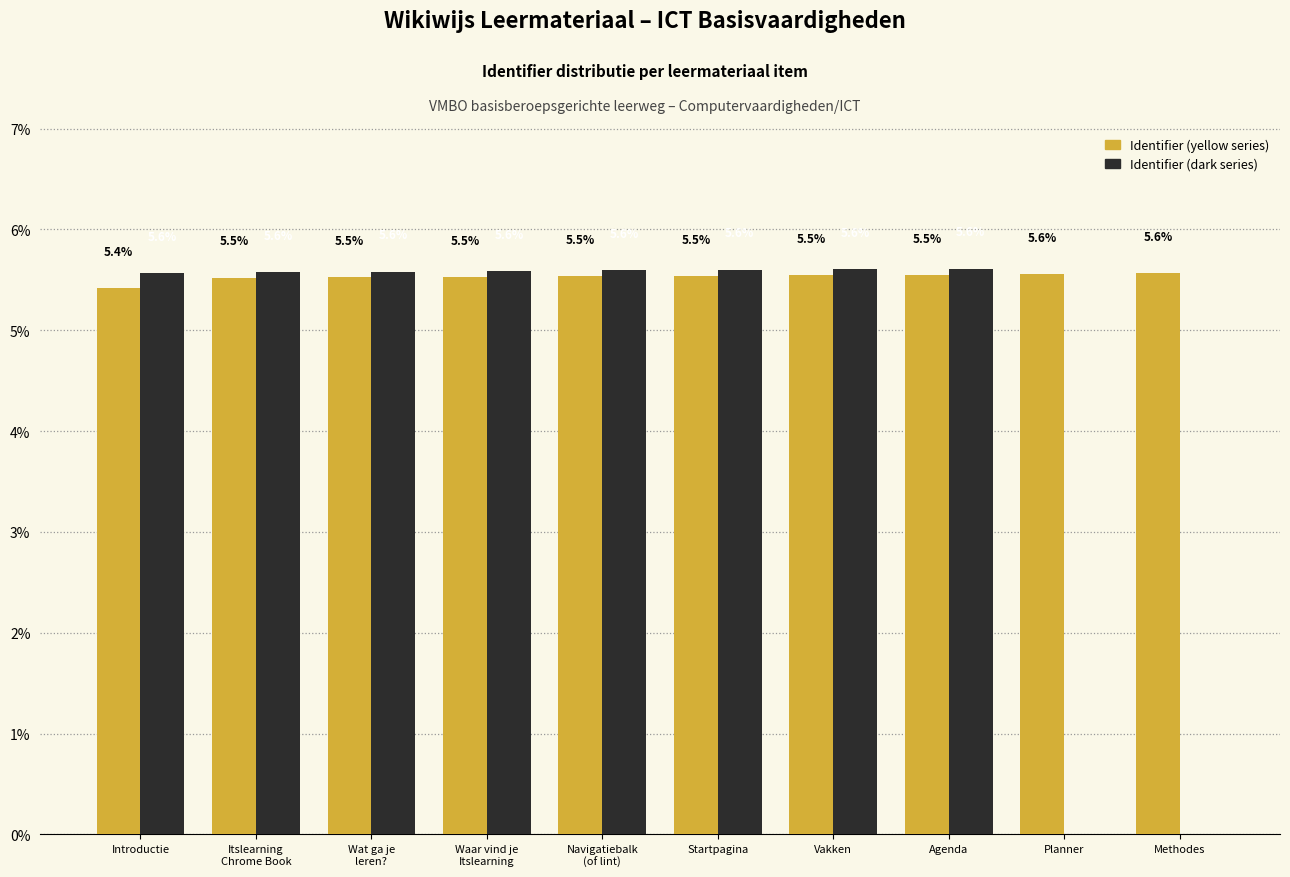

What is the total value across all series at Introductie?

11.0